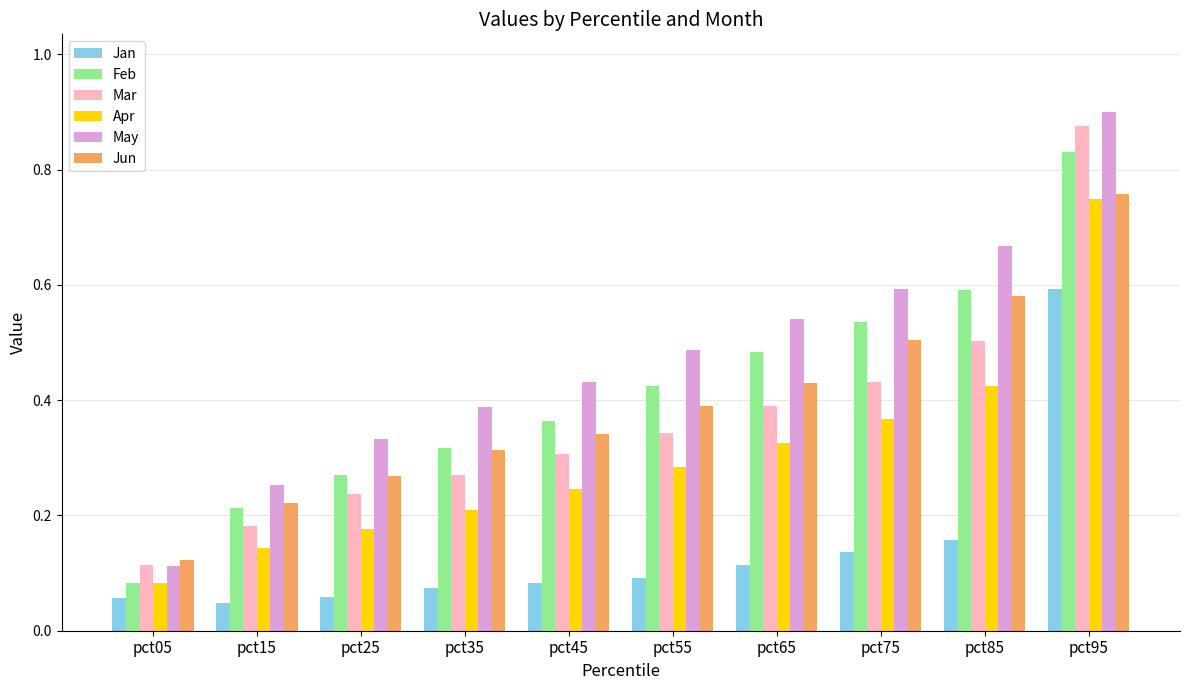

Rank the categories by May value from highest to lowest.

pct95, pct85, pct75, pct65, pct55, pct45, pct35, pct25, pct15, pct05